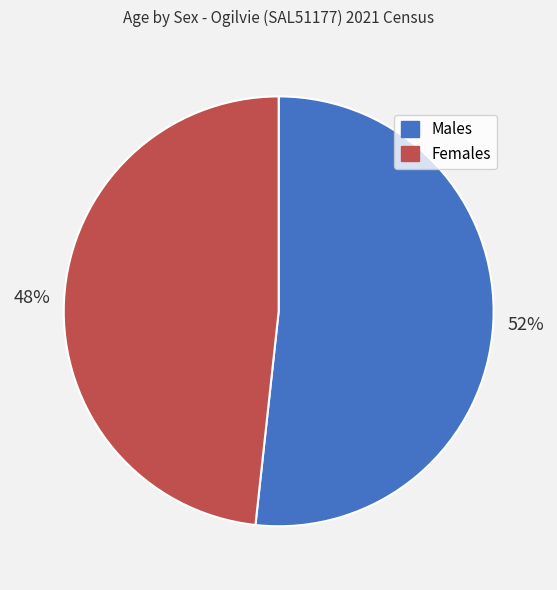

How many slices are in this pie chart?

2